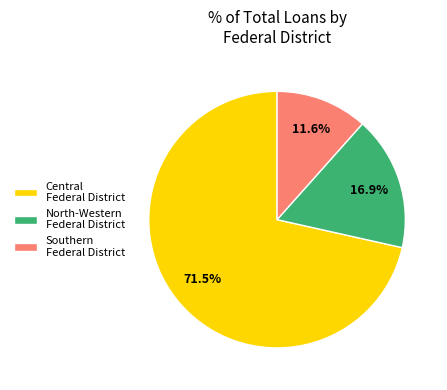

What is the ratio of the value at Central Federal District to the value at North-Western Federal District?

4.2